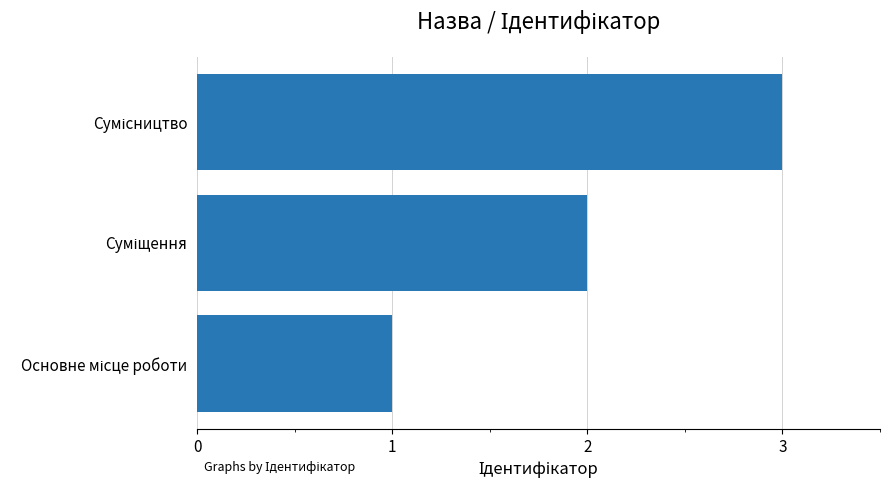

What is the greatest value displayed?

3